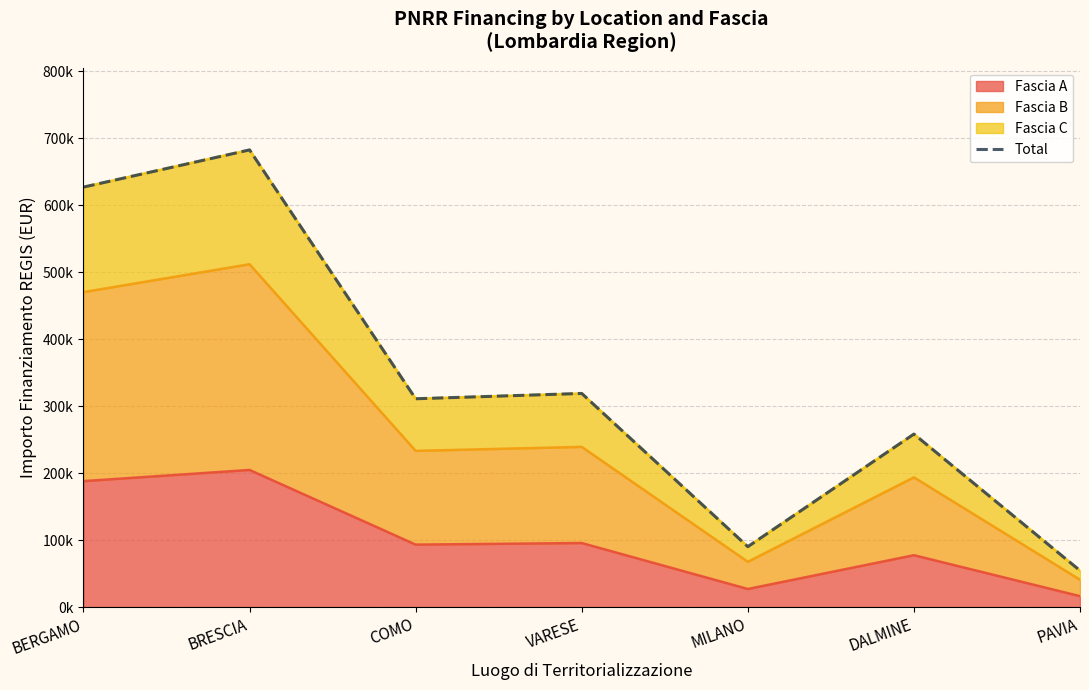

What is the difference between the values at BERGAMO and PAVIA?

572596.9